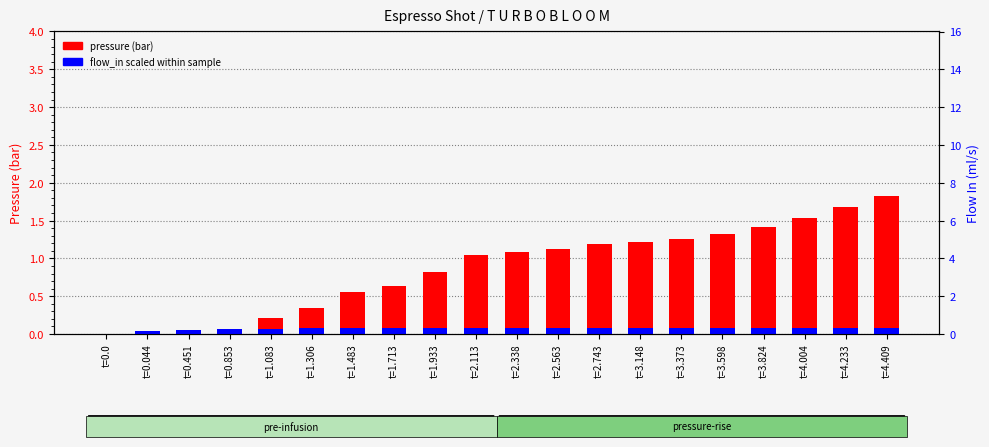

Rank the series at t=2.113 from lowest to highest value.

flow_in (scaled), pressure (bar)